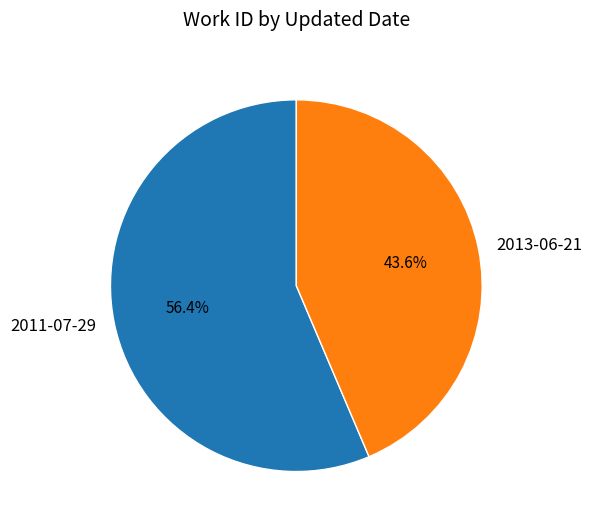

What is the ratio of the value at 2011-07-29 to the value at 2013-06-21?

1.3